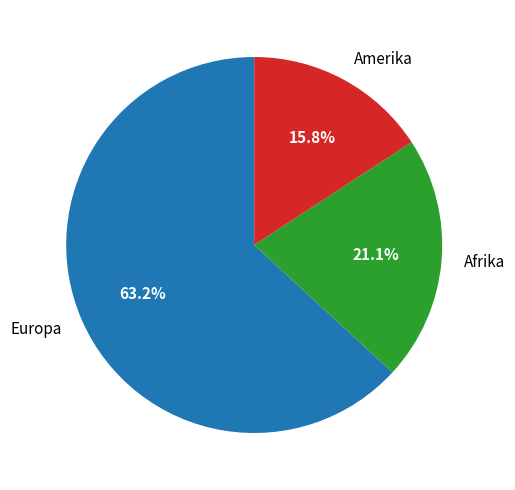

Between Afrika and Europa, which is larger?

Europa